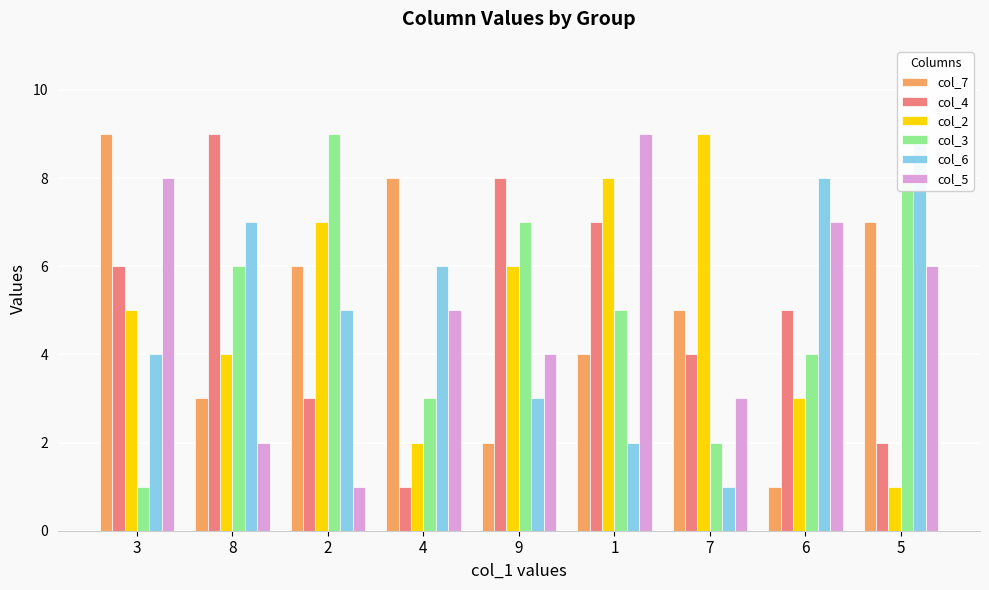

What is the label of the 8th bar from the right?

8